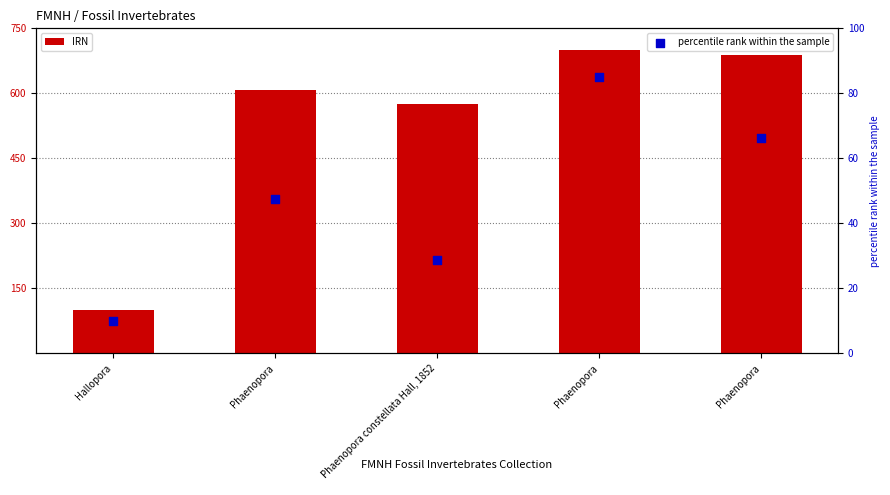

Which series reaches the maximum Y coordinate?

IRN